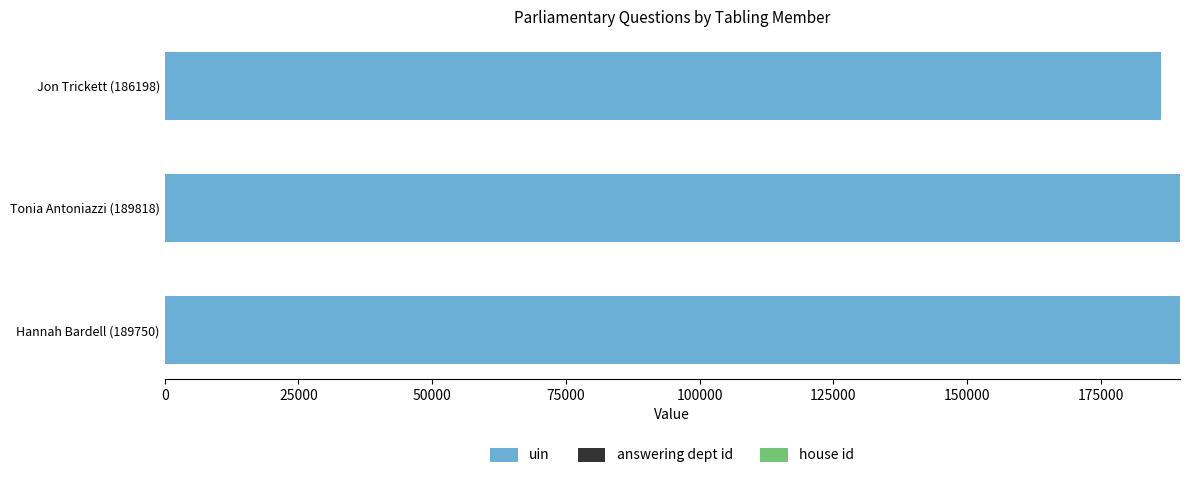

True or false: uin has a value of 267177 at Jon Trickett (186198).

False